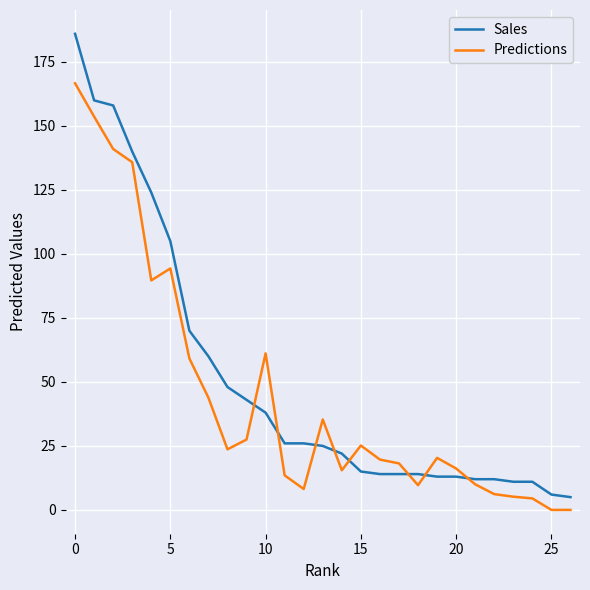

True or false: Sales and Predictions intersect in this chart.

True